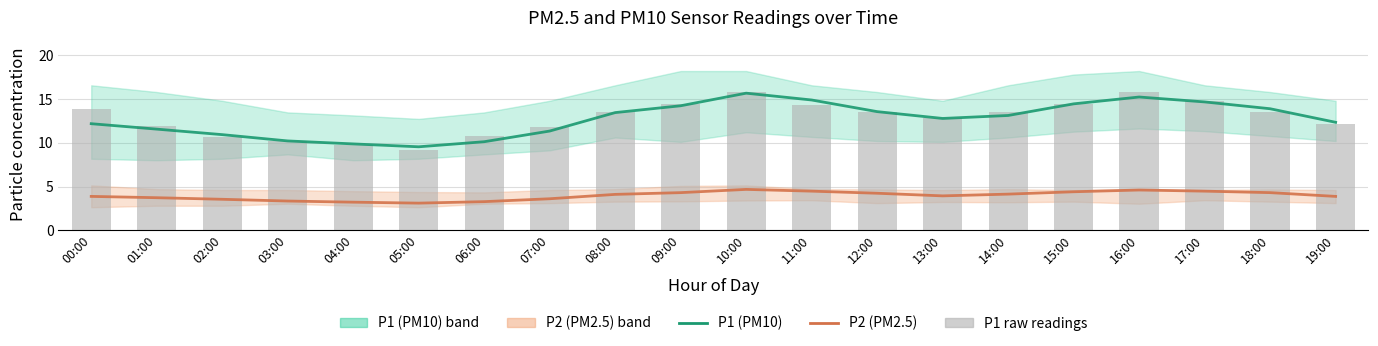

Rank the series at 09:00 from lowest to highest value.

P2 (PM2.5), P1 (PM10), P1 raw